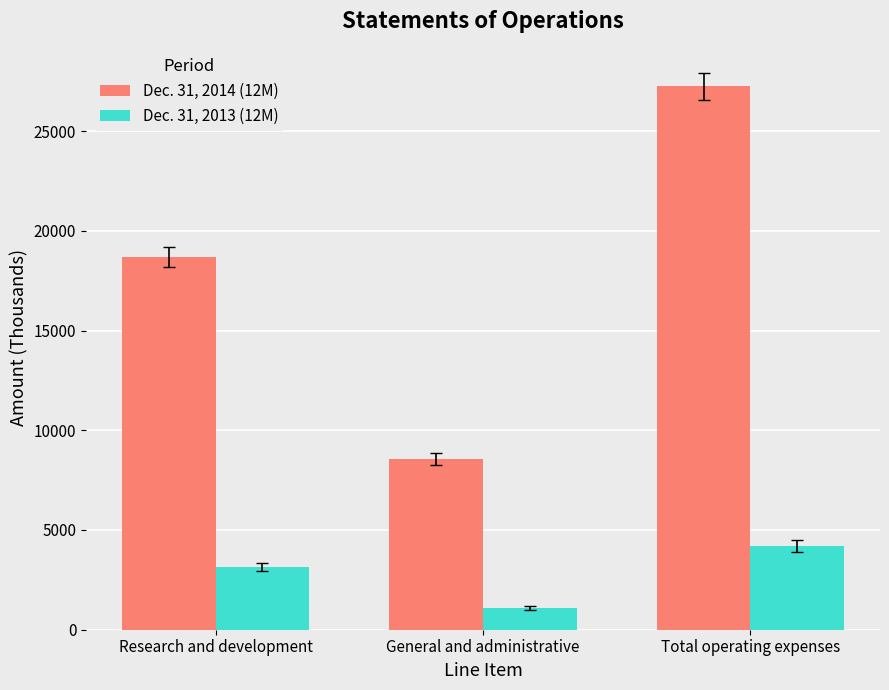

Reading left to right, extract all data points from this chart.

Dec. 31, 2014 (12M): 18694	8539	27233
Dec. 31, 2013 (12M): 3140	1079	4219